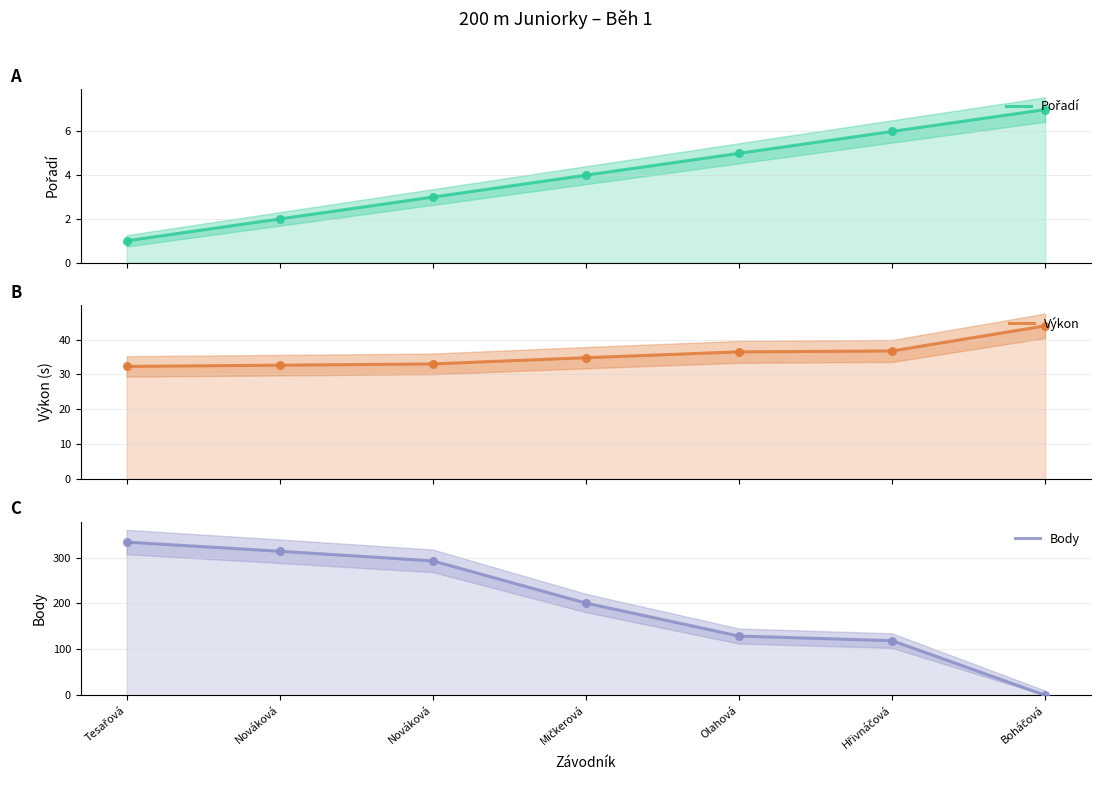

At how many categories does at least one series exceed 288?

3